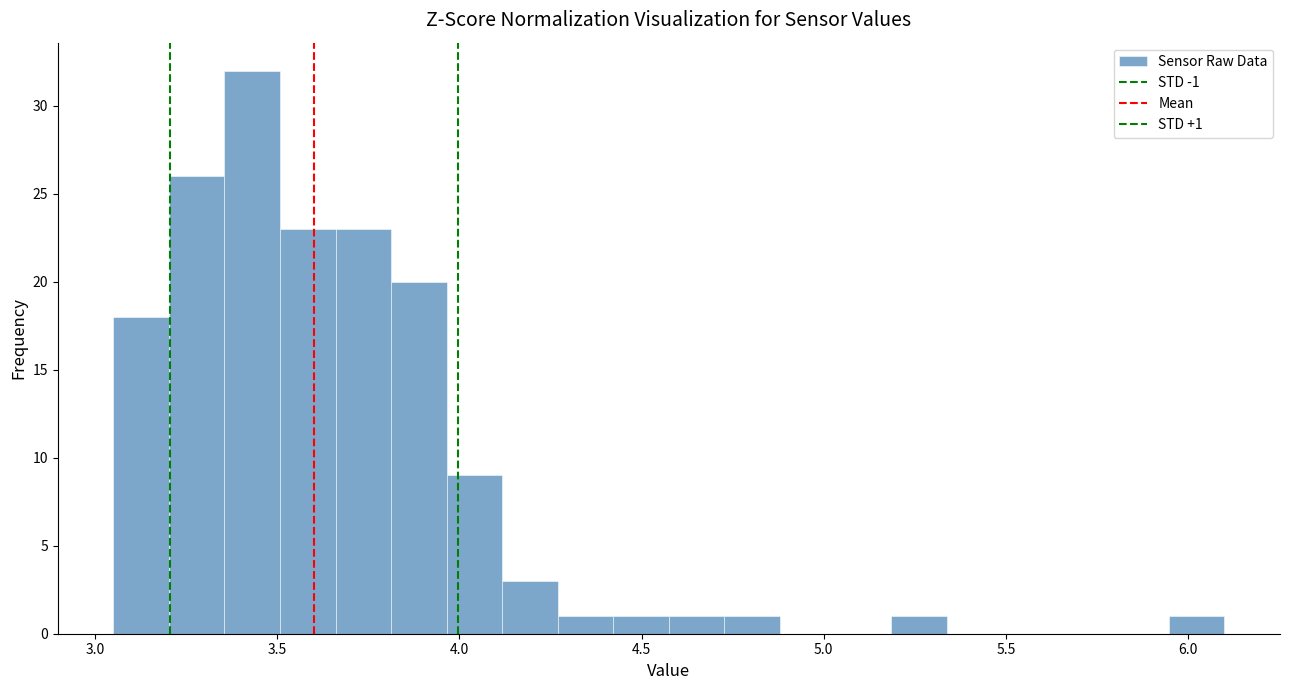

Read against the x-axis, roughly where is the centre of the tallest bar?

3.45